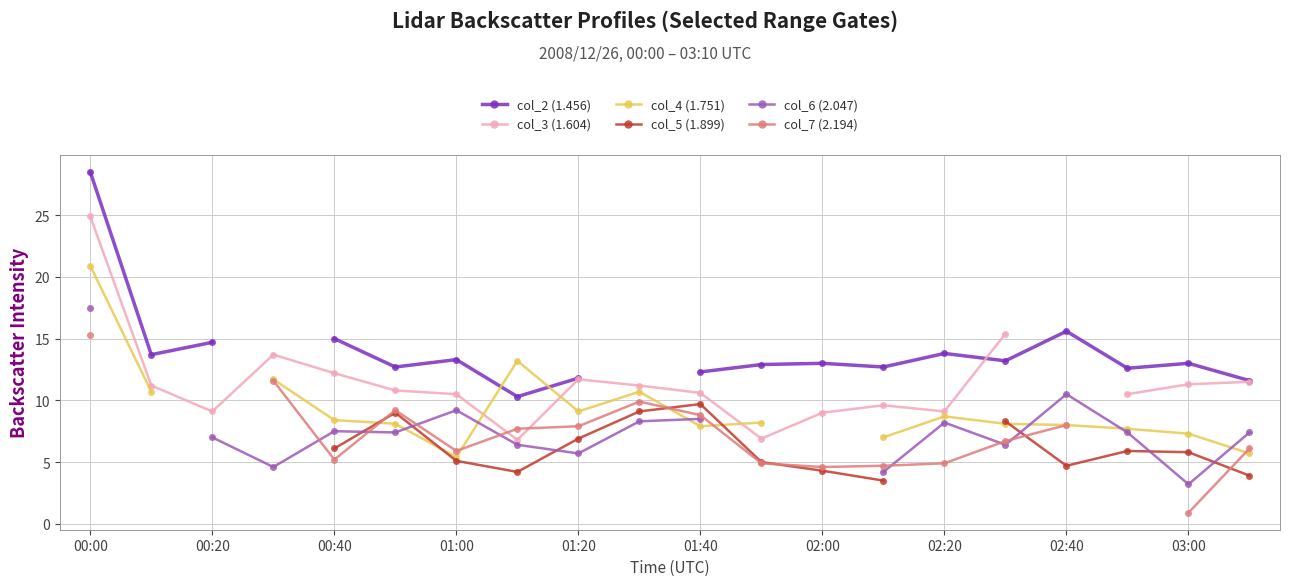

True or false: col_2 (1.456) has a value of 7.3 at 17.

False